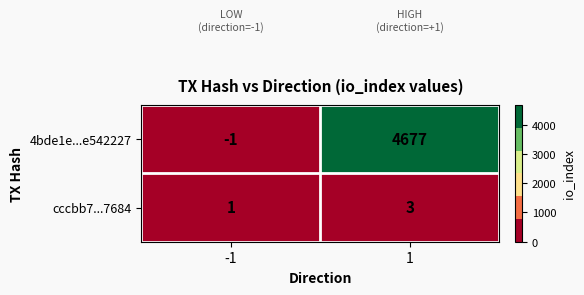

What is the difference between the maximum and minimum values in the 4bde1e...e542227 series?

4678